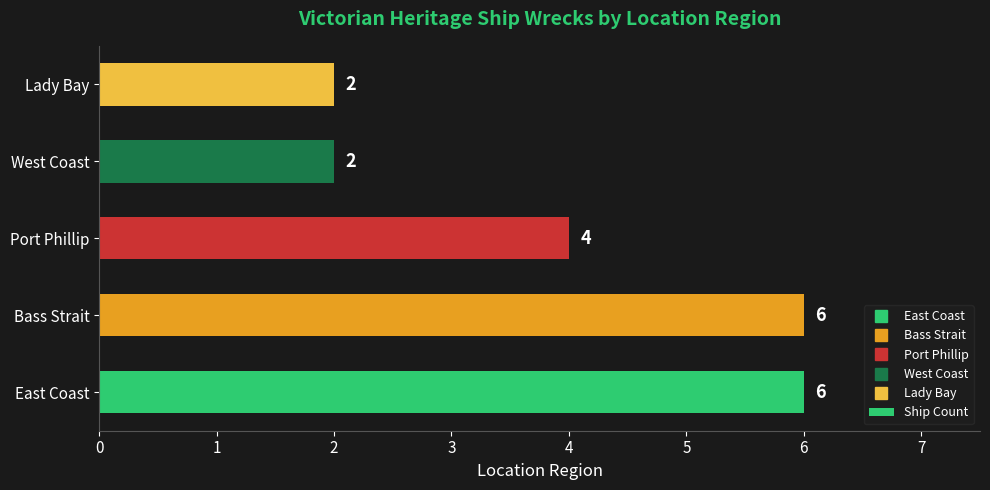

True or false: the data shows 2 at Port Phillip.

False